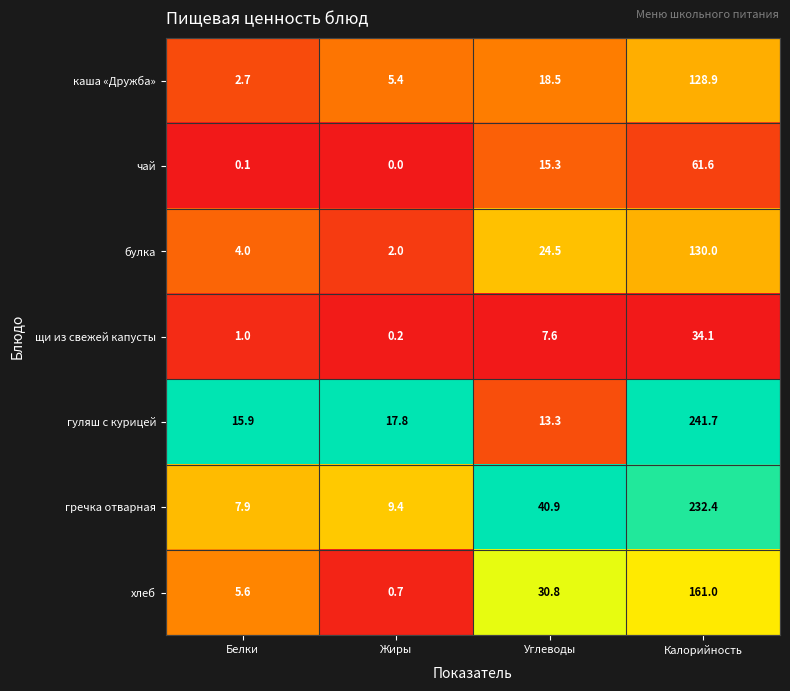

List the series in order of their peak value, lowest first.

щи из свежей капусты, чай, каша «Дружба», булка, хлеб, гречка отварная, гуляш с курицей